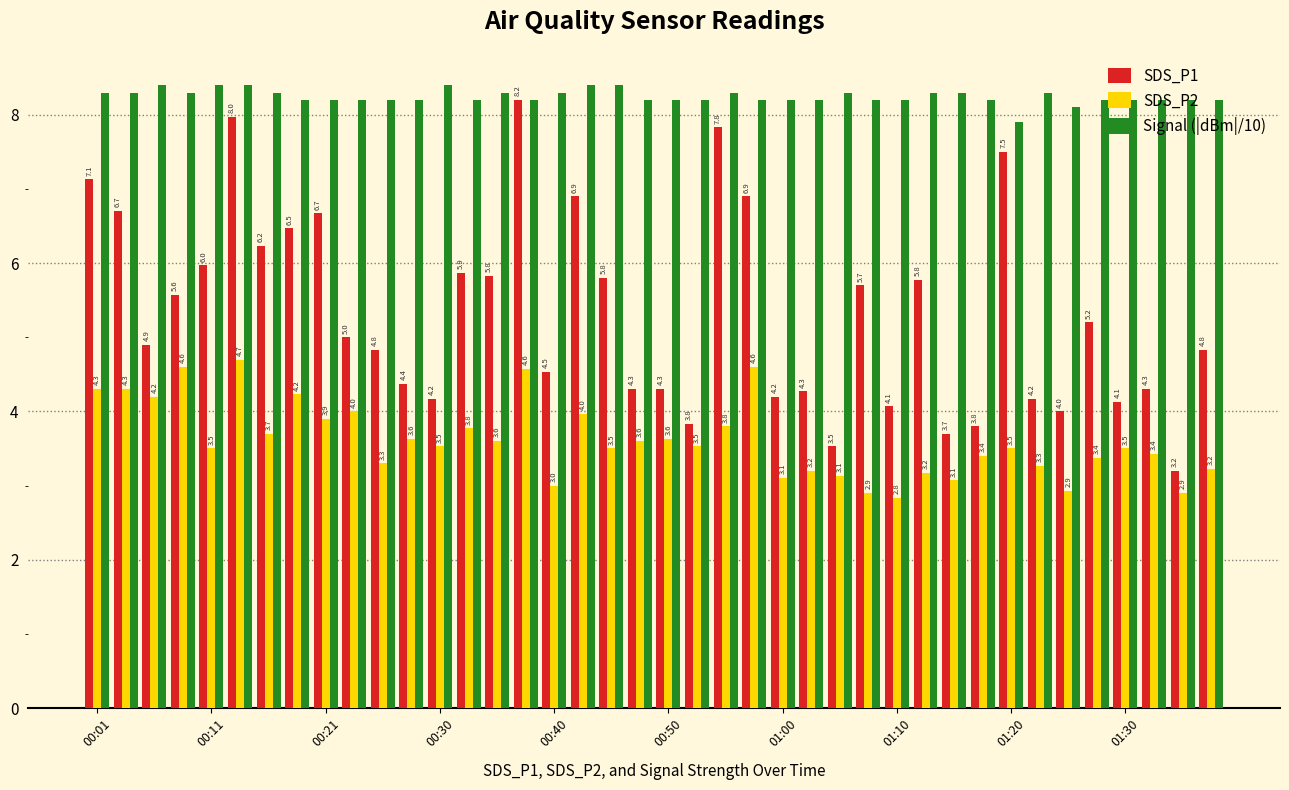

Rank the series by their average value, from lowest to highest.

SDS_P2, SDS_P1, Signal (|dBm|/10)